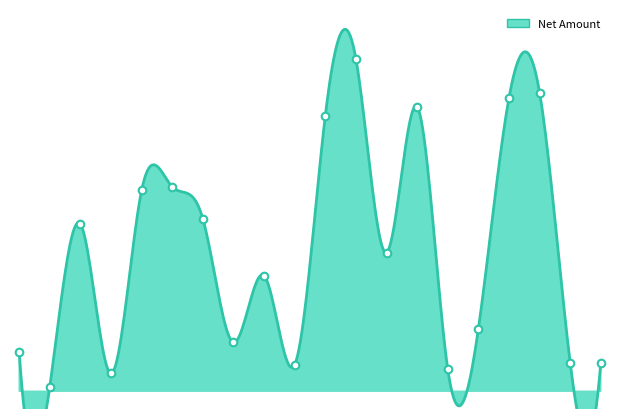

What is the change in value from Jharkhand to Bihar?

+2600000